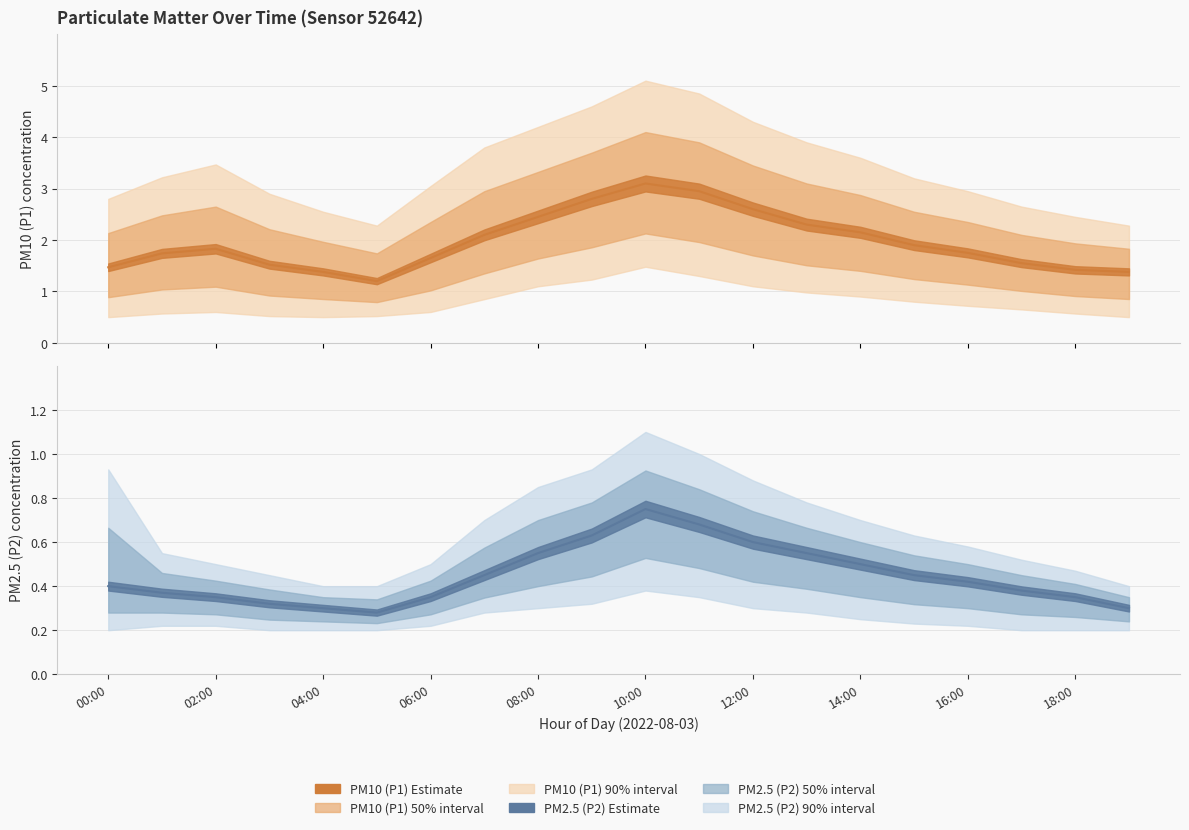

Between 05:00 and 09:00, which is larger?

09:00